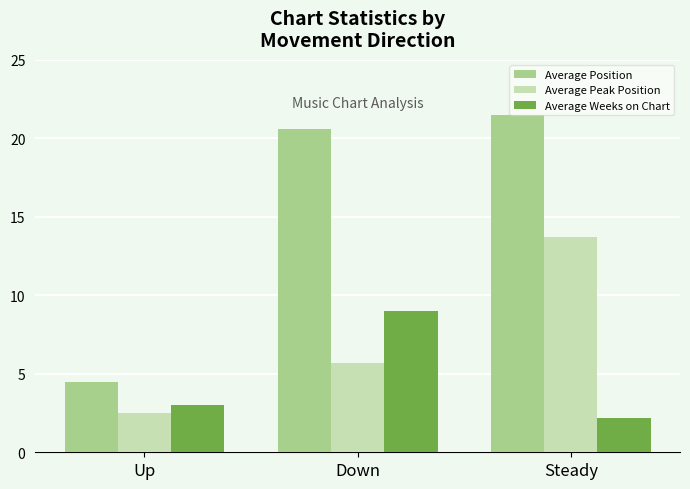

What is the difference between the maximum and minimum values in the Average Position series?

17.0